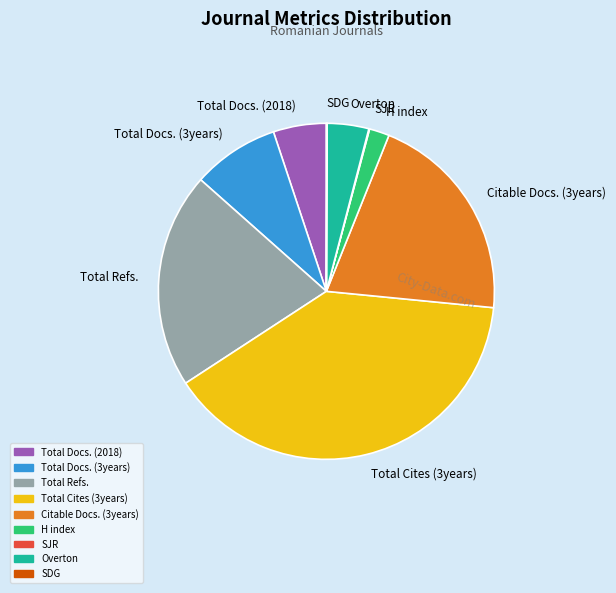

Between Total Refs. and Total Cites (3years), which is larger?

Total Cites (3years)